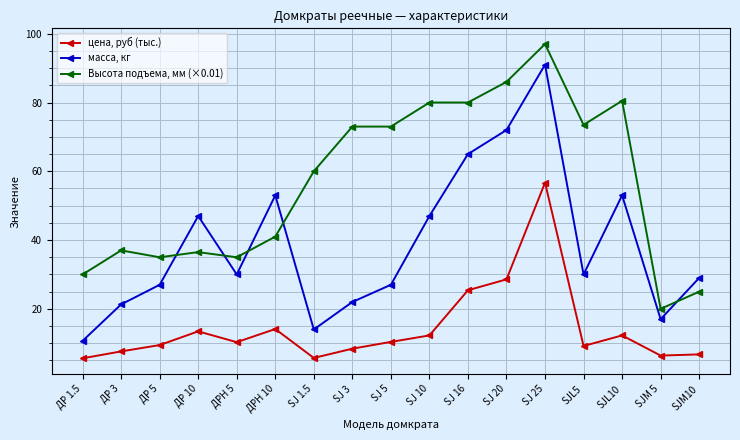

What is the maximum value for Высота подъема, мм (×0.01)?

97.0